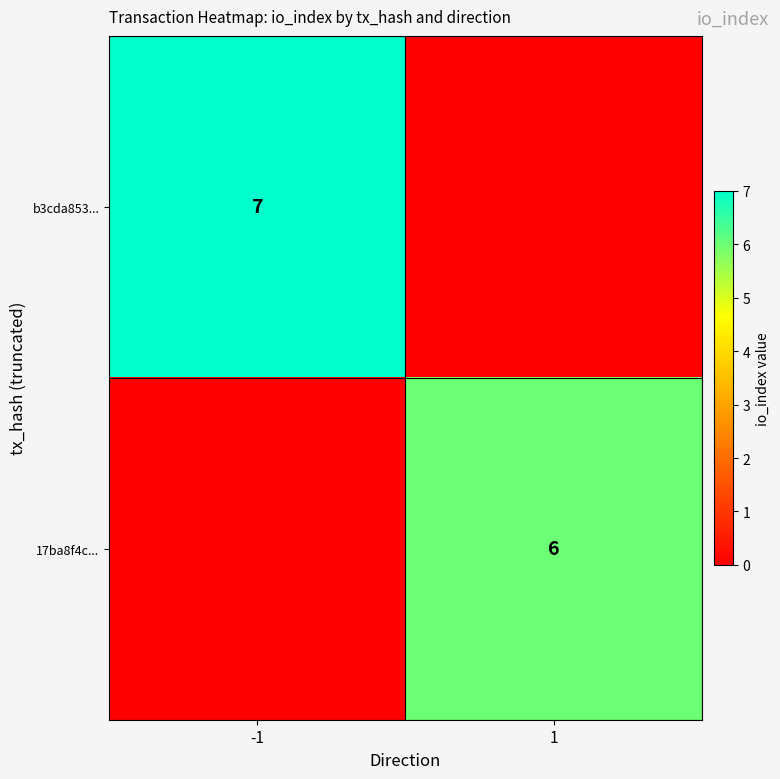

Between 1 and -1, which is larger?

-1